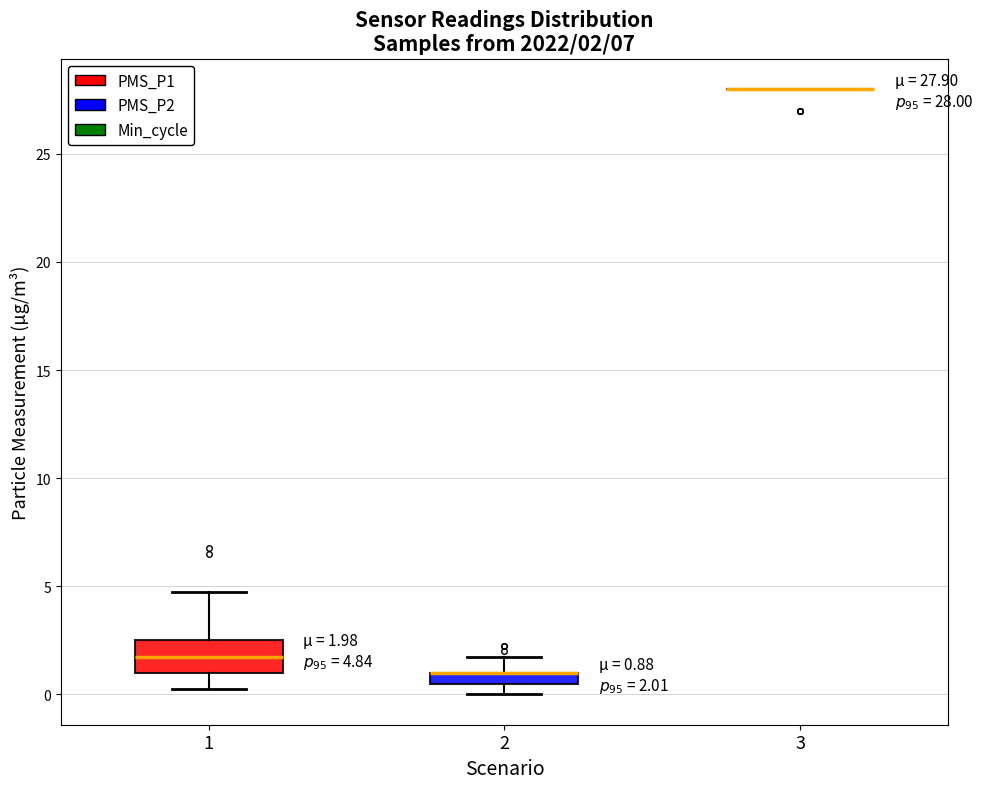

Comparing the boxes themselves (not the whiskers), which one is the tallest?

1